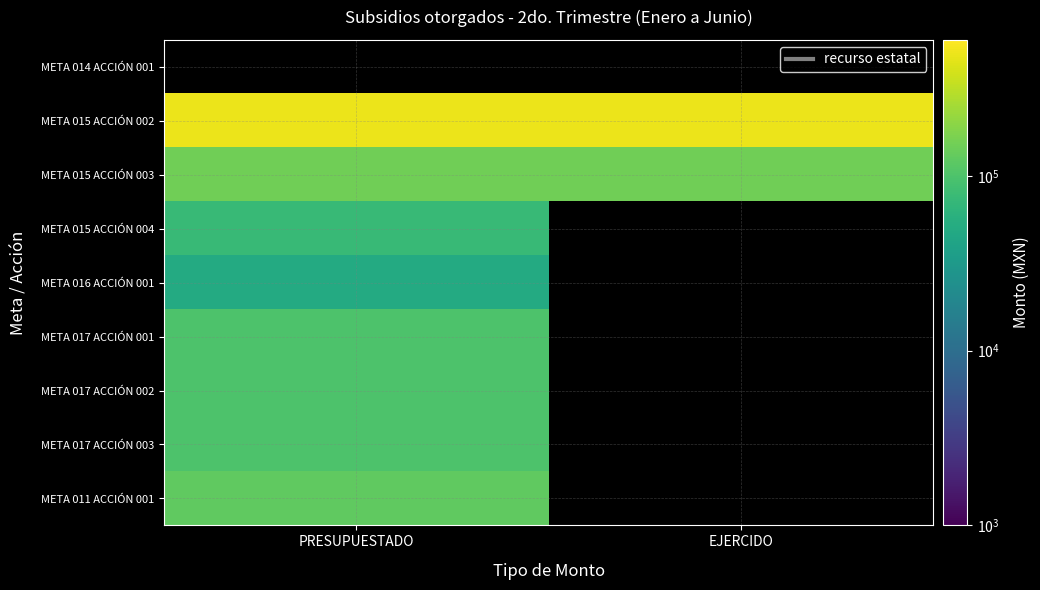

What is the greatest value displayed?

500000.0